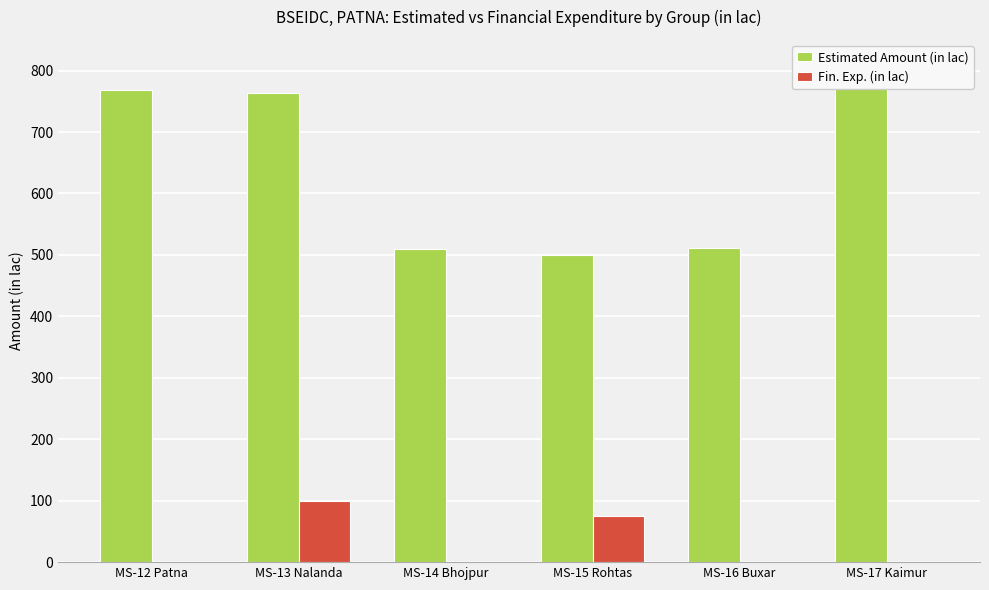

How many data points in Fin. Exp. (in lac) are above 0?

2